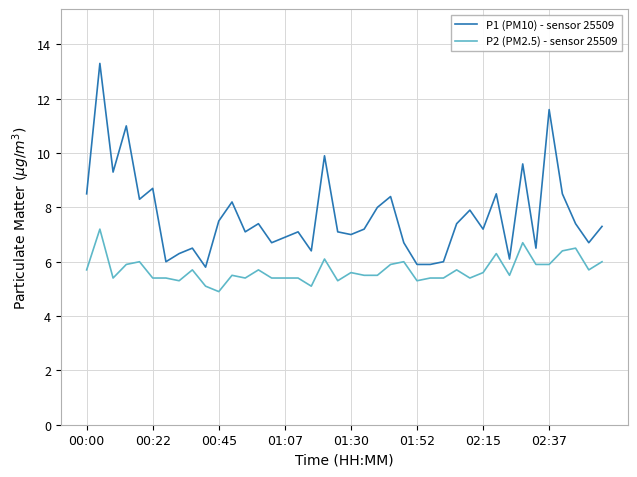

What is the smallest value displayed?

4.9